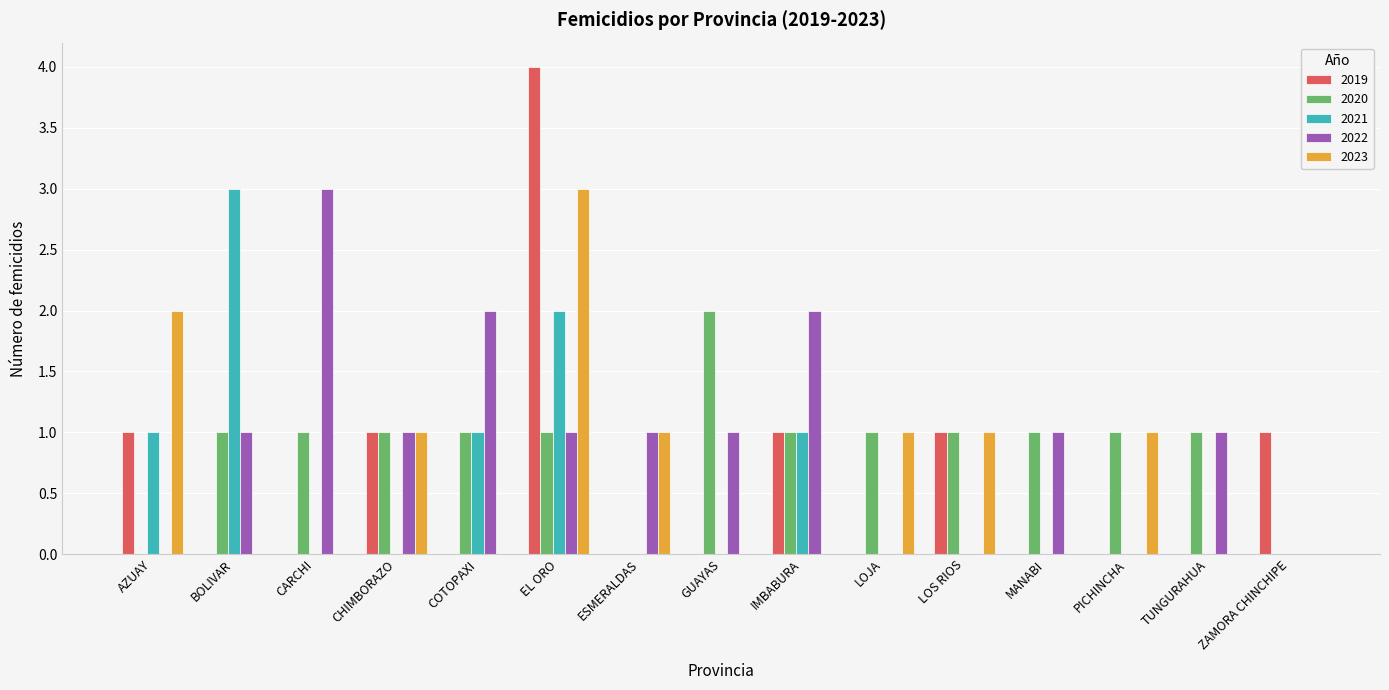

The value of 2019 at COTOPAXI is 0. True or false?

True